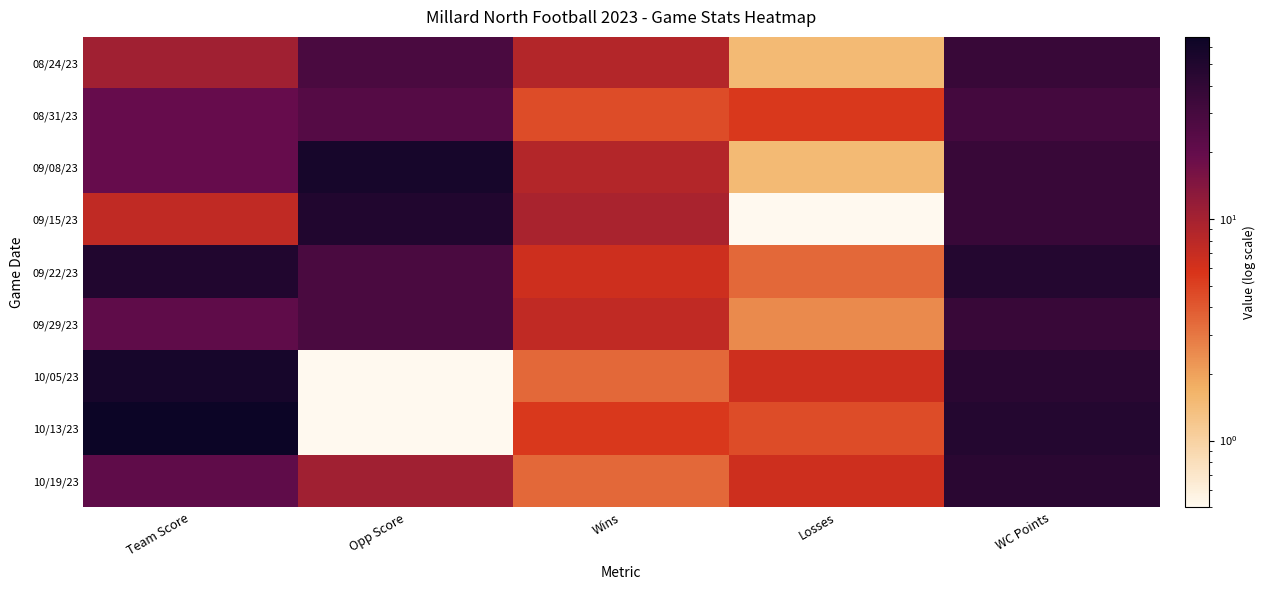

What is the greatest value displayed?

66.5